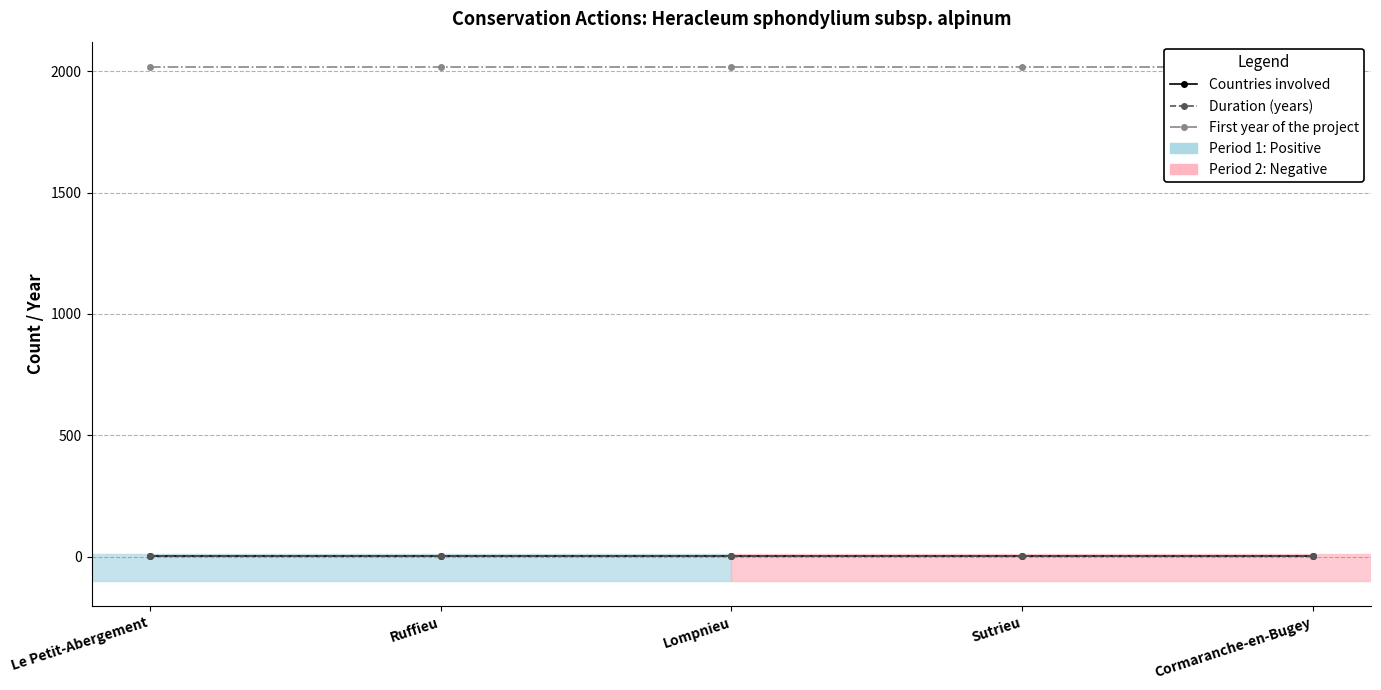

True or false: Countries involved and Duration (years) cross at least once.

False